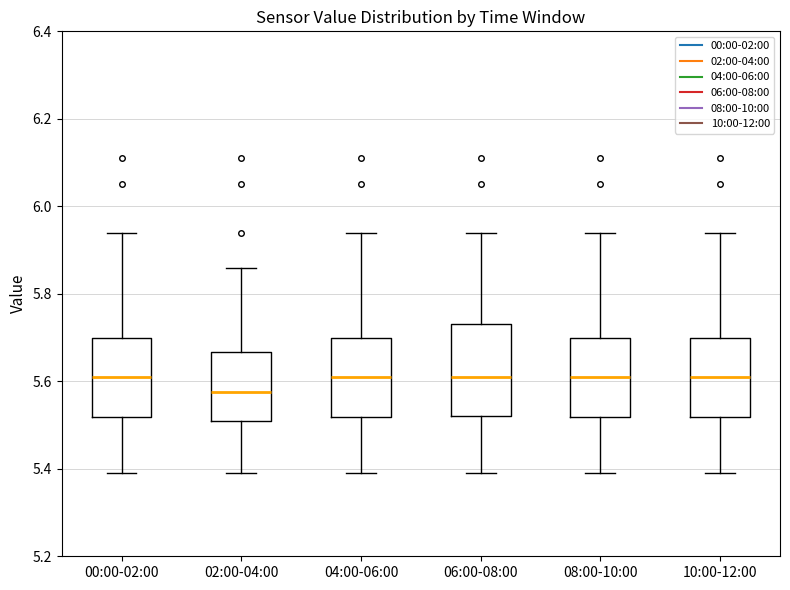

Which box has the lowest median line?

02:00-04:00